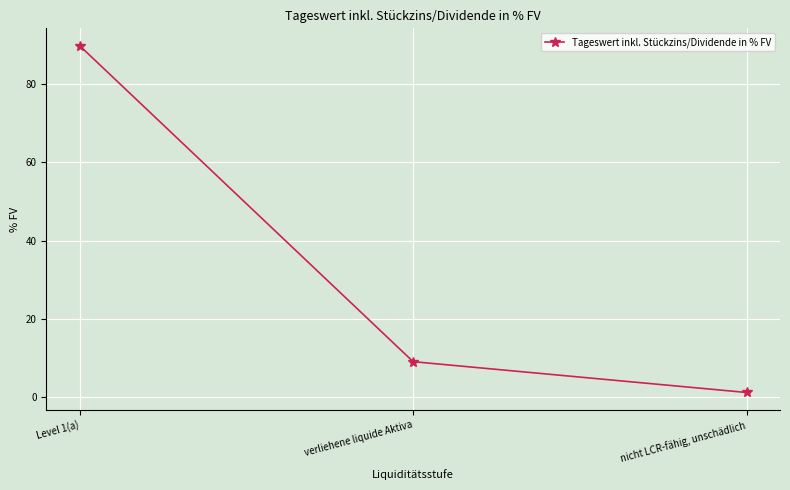

At which label does the data first exceed 9?

Level 1(a)